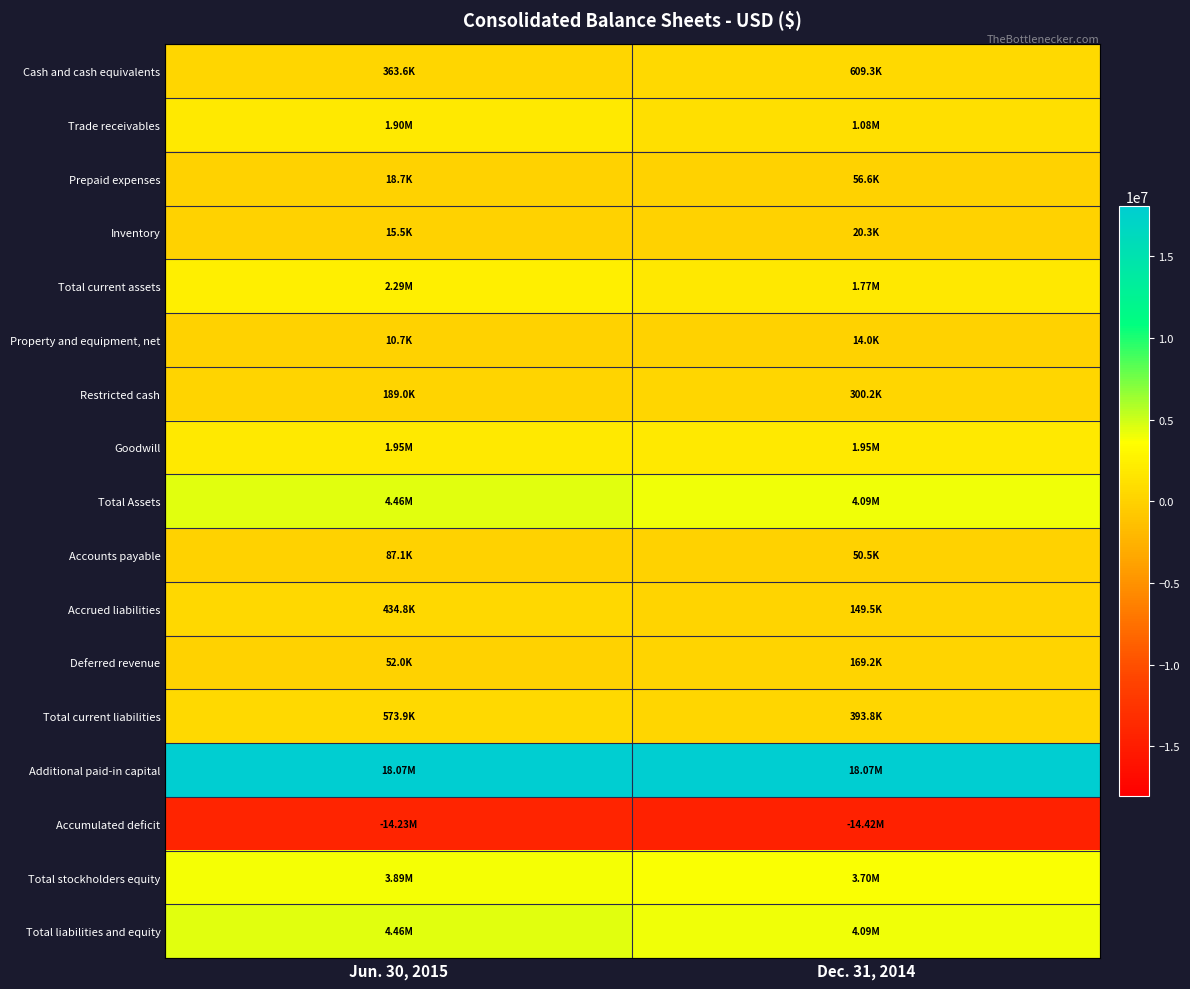

At how many categories does at least one series exceed 10324013?

2